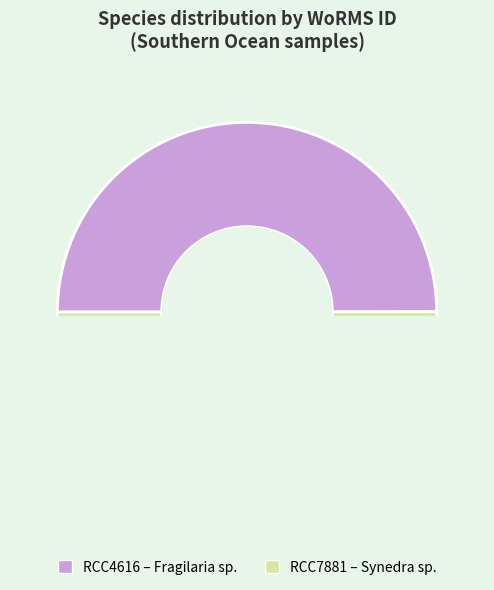

To the nearest percent, what is the average slice percentage?

50%